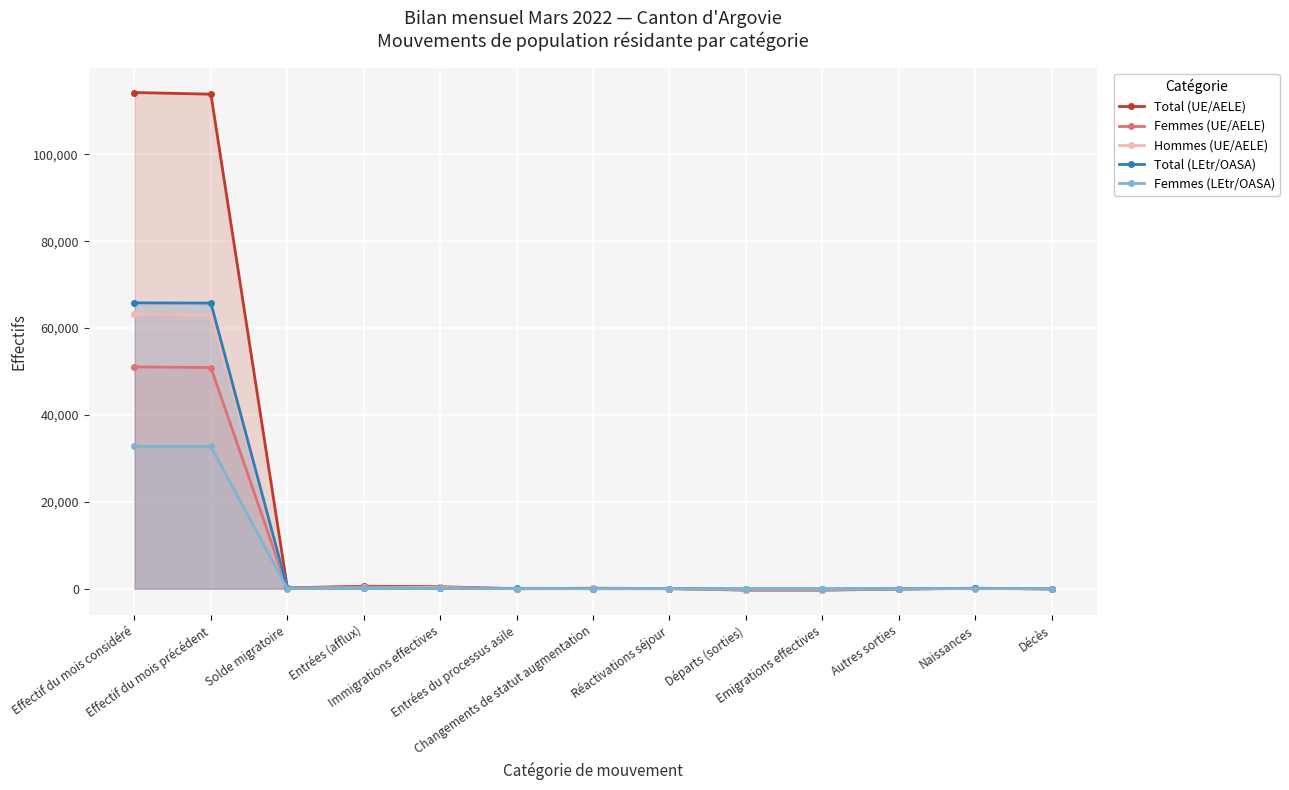

At which category is the sum across all series the highest?

Effectif du mois considéré